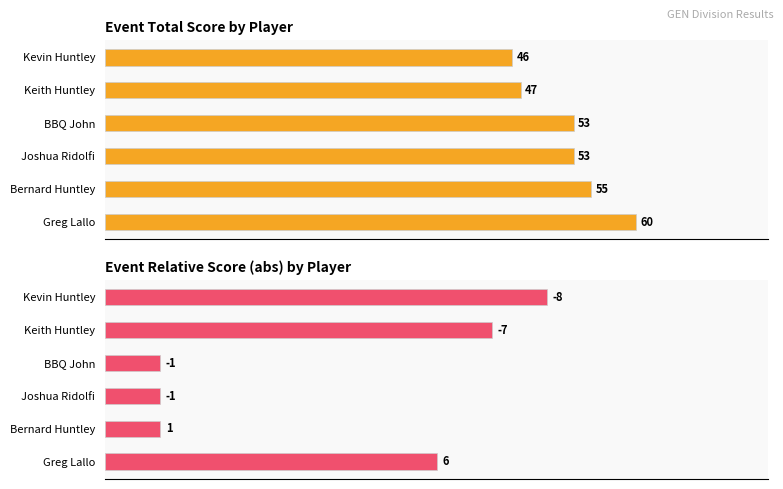

What is the difference between the second highest and second lowest values in the event_relative_score series?

6